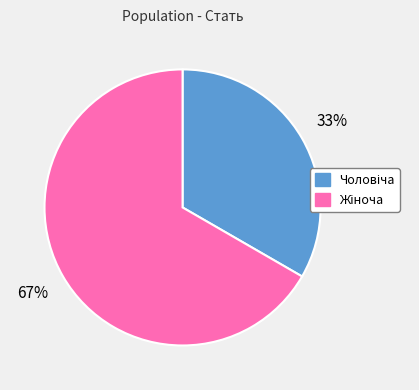

To the nearest percent, what is the average slice percentage?

50%